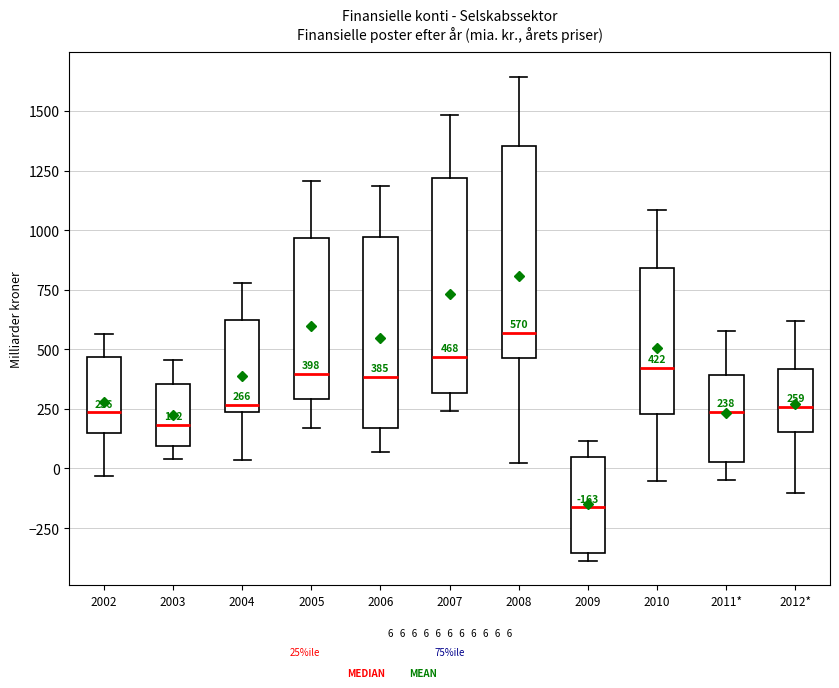

Which box's median line is the highest?

2008